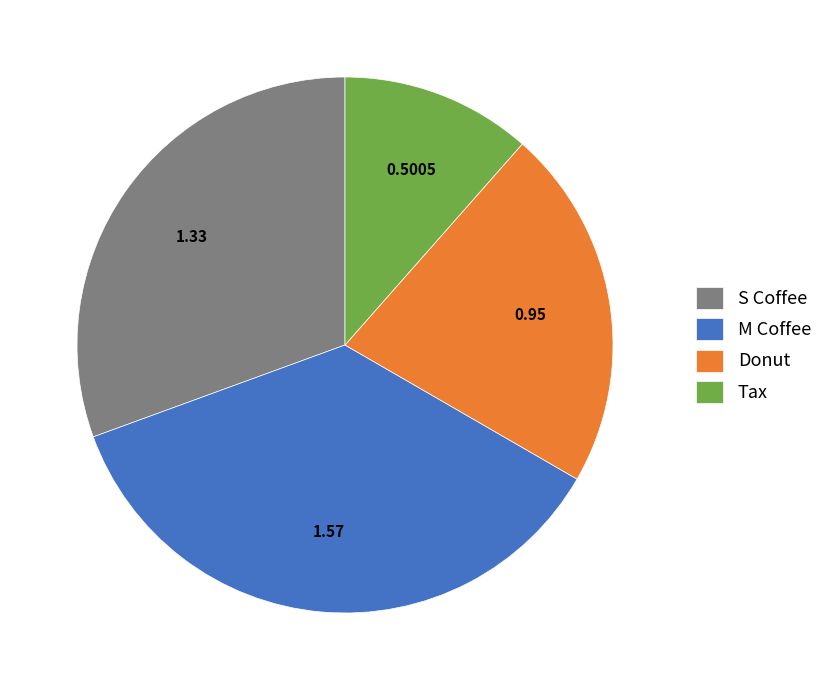

Combined, do M Coffee and Tax account for over 50%?

No